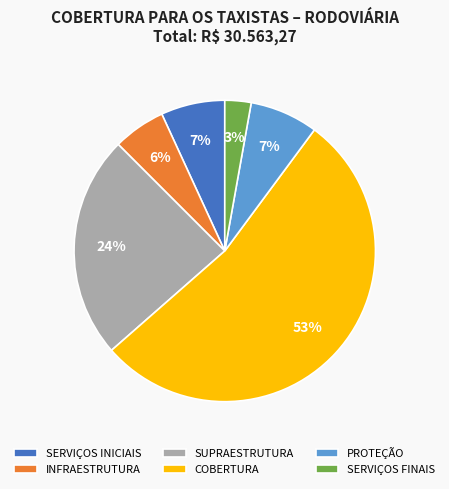

How many slices are in this pie chart?

6